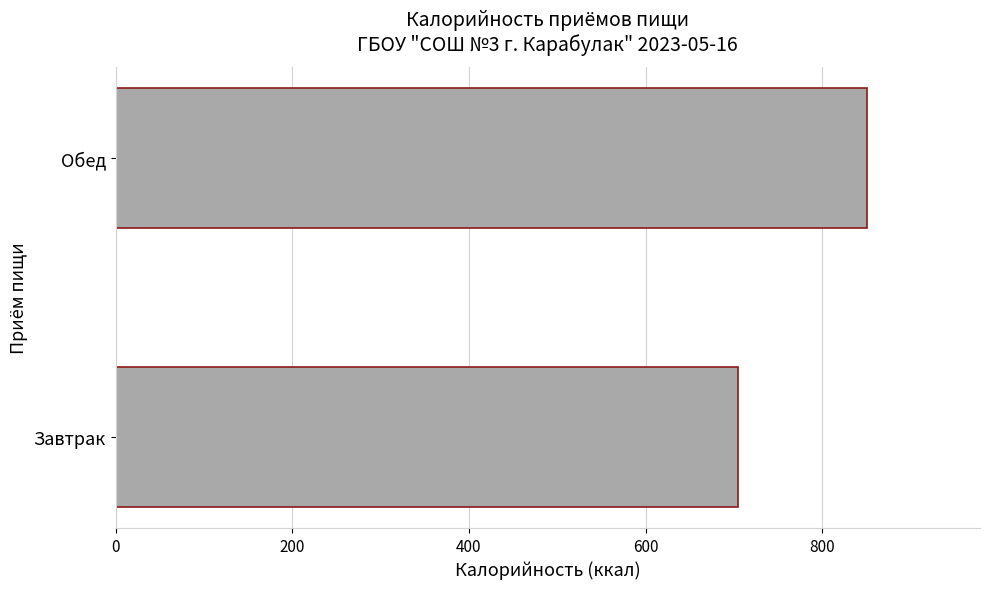

Approximately how many times larger is the value at Завтрак compared to Обед?

0.8